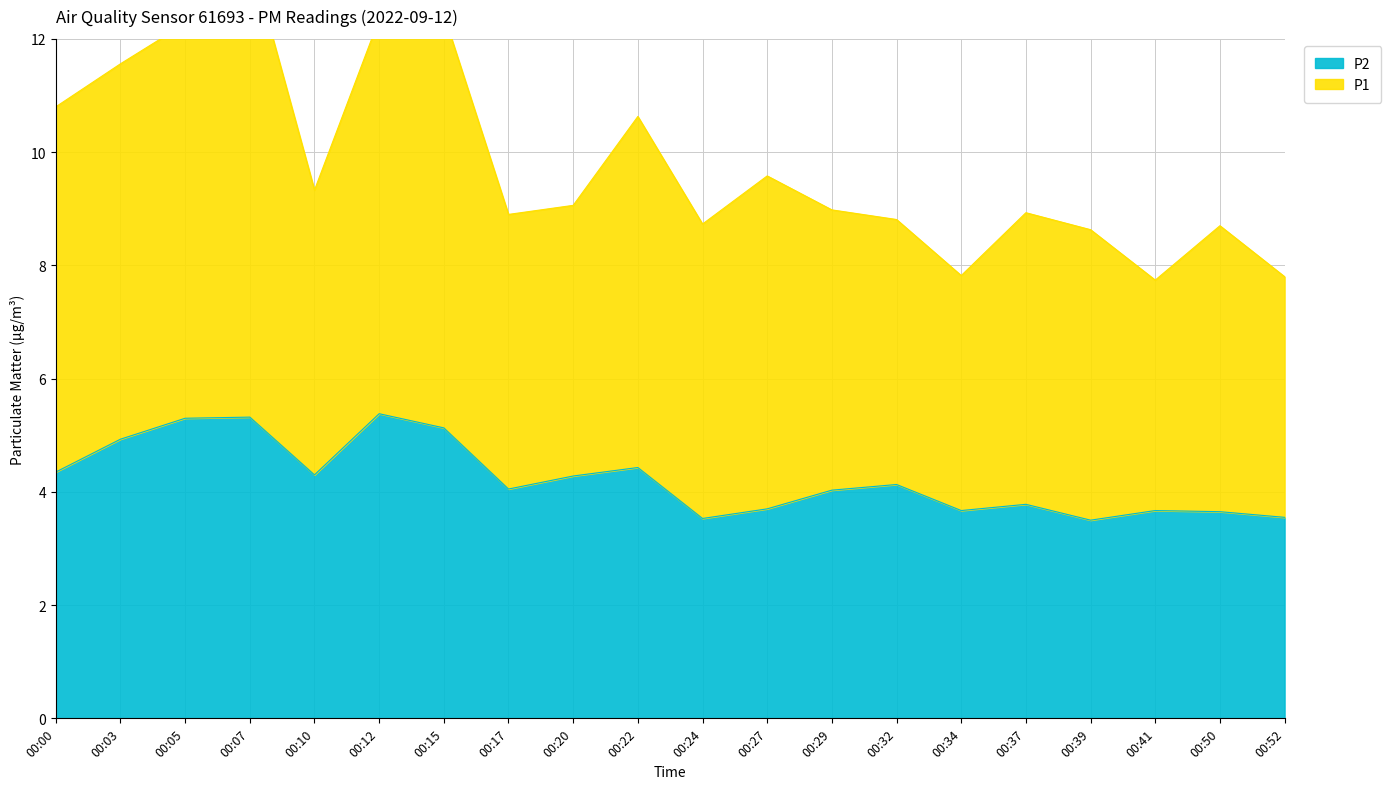

What is the maximum value for P2?

5.4